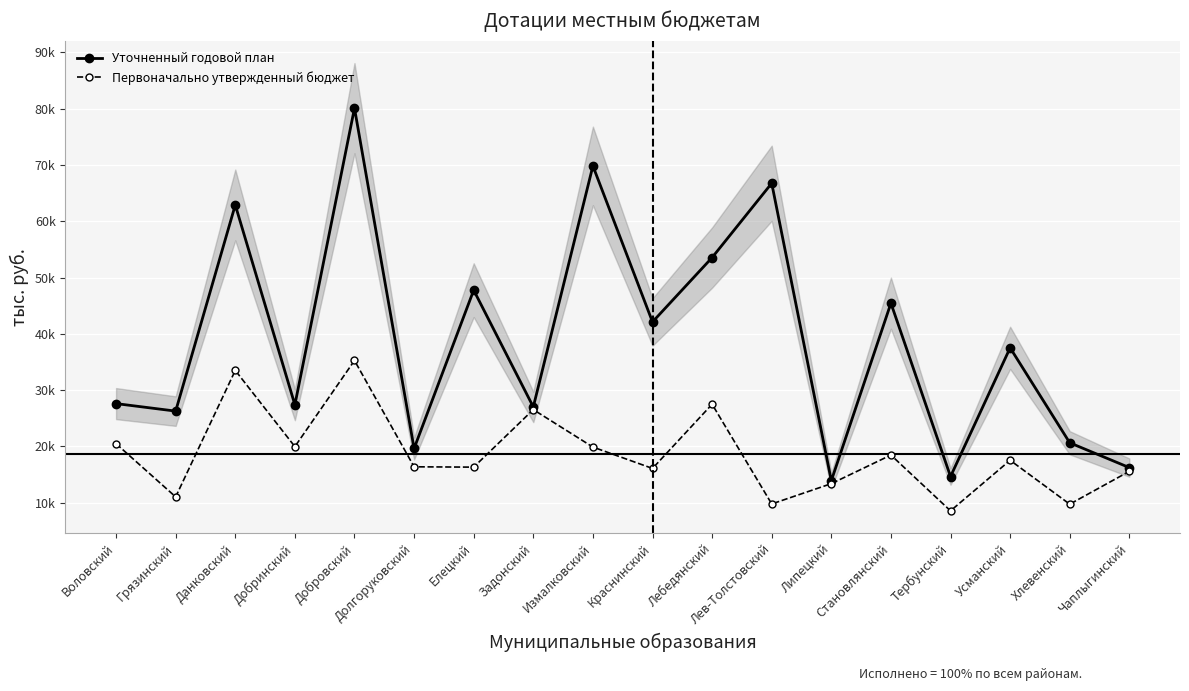

Which series has the largest total across all categories?

Уточненный годовой план